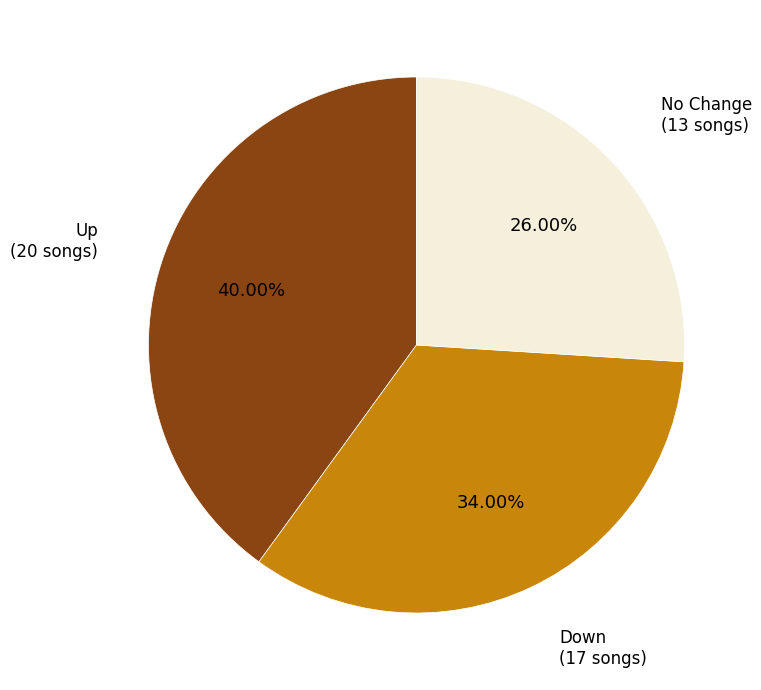

Does No Change account for over 50% of the chart?

No